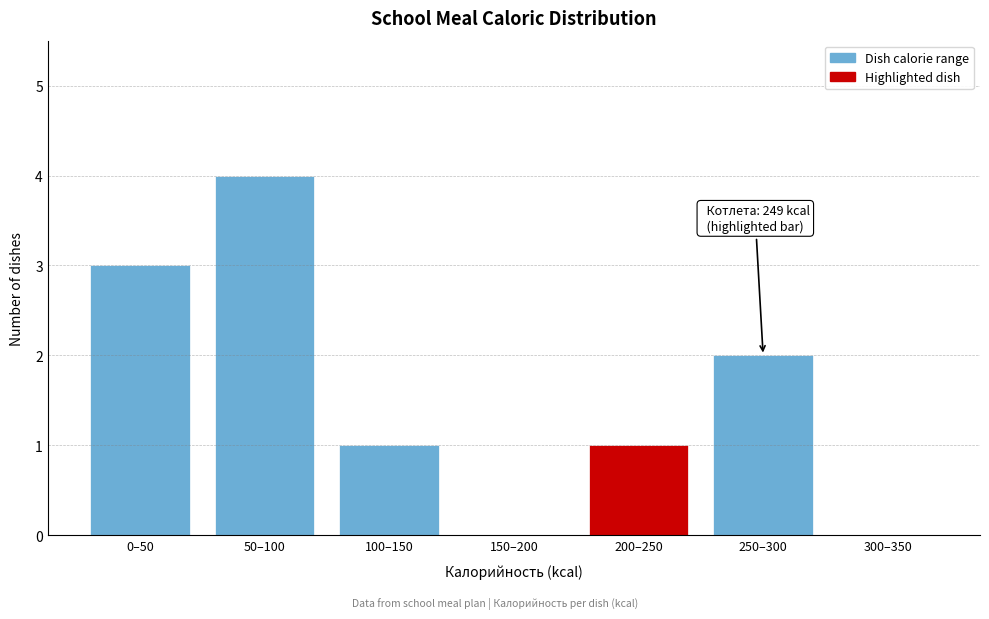

Reading left to right, list all the values displayed in this chart.

0–50=3	50–100=4	100–150=1	150–200=0	200–250=1	250–300=2	300–350=0